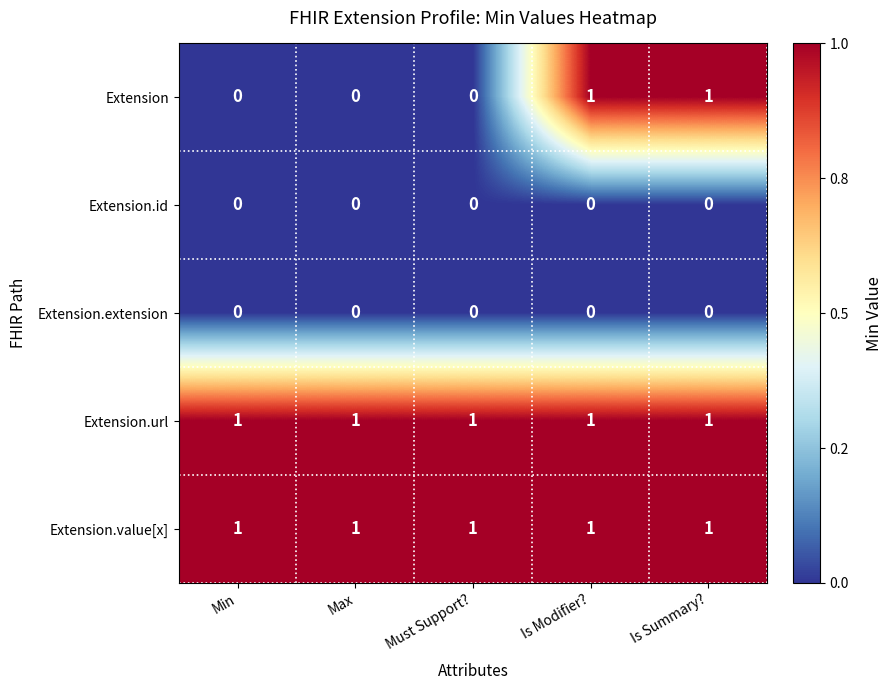

The value of Extension.extension at Min is 0. True or false?

True